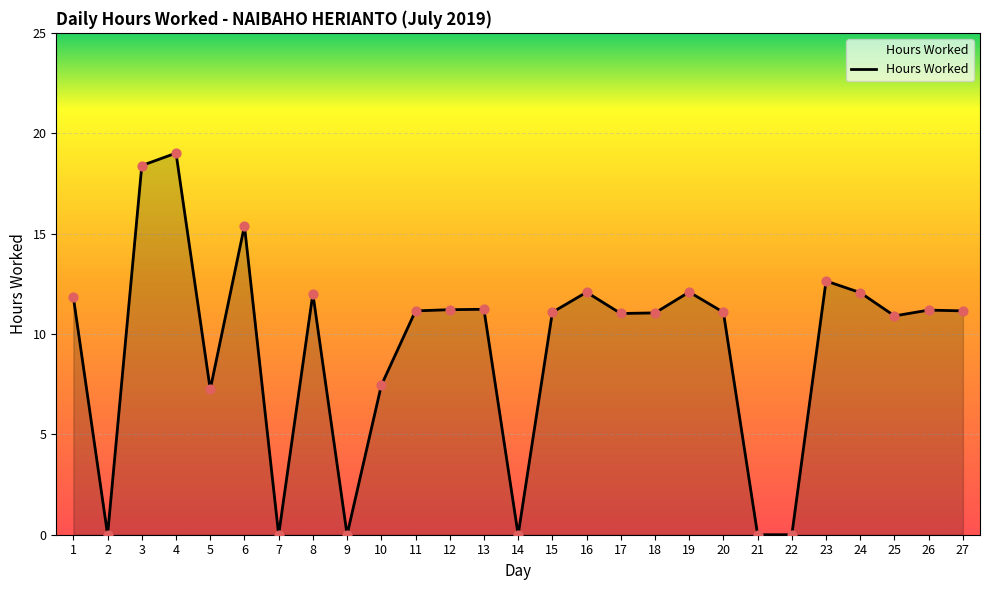

What is the change in value from 14 to 16?

+12.1